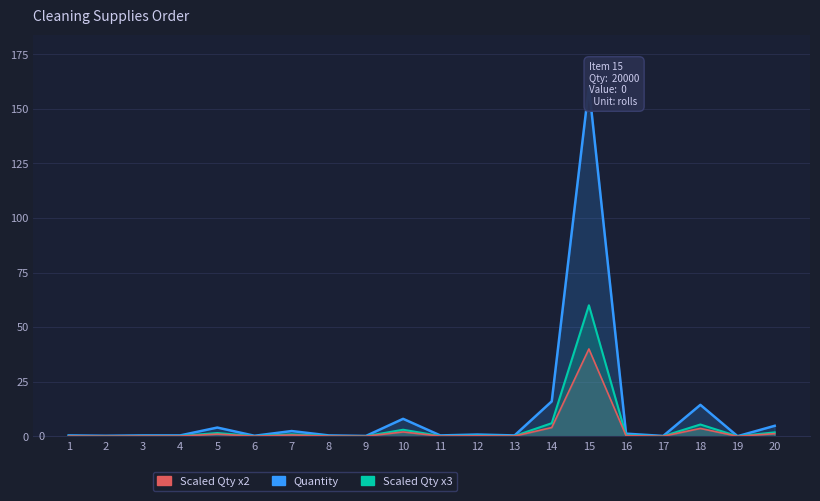

In Quantity, how many points are lower than both neighbors (excluding endpoints)?

7